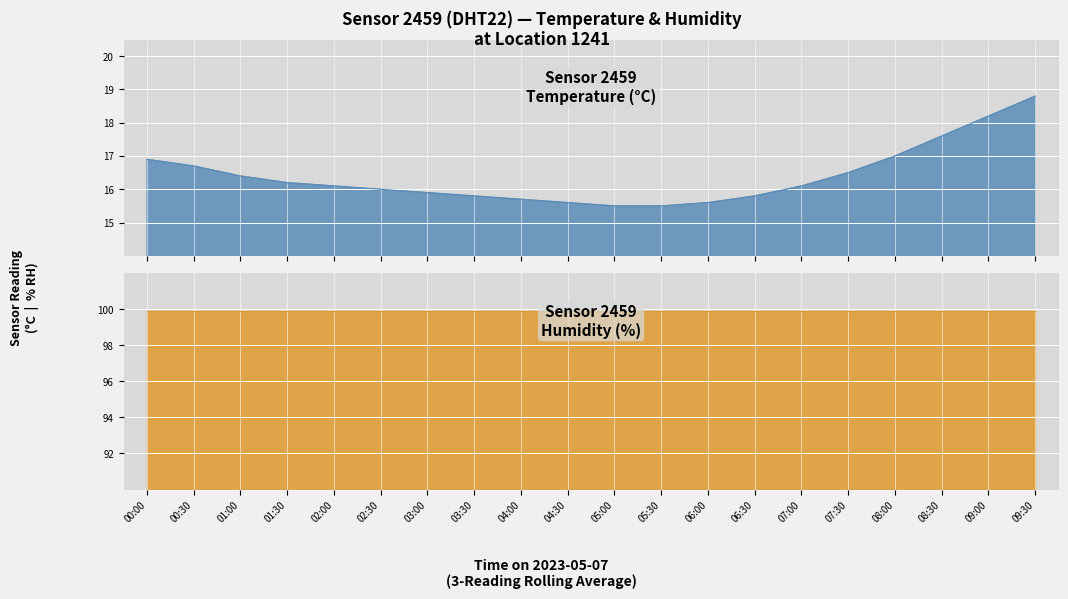

Is it true that the value at 09:30 is 18.8?

True